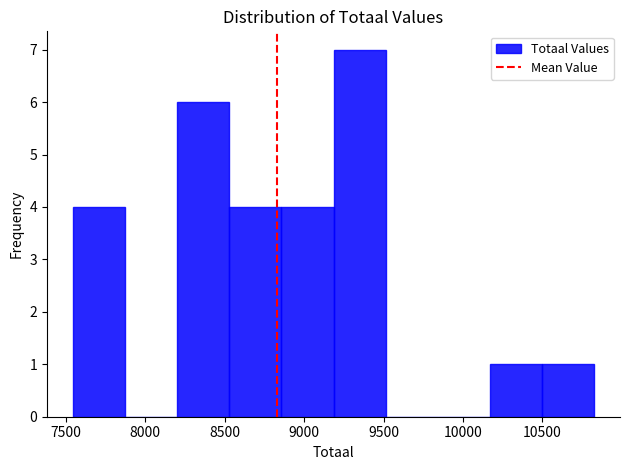

Over which range of the x-axis is the bar tallest?

9200 to 9500